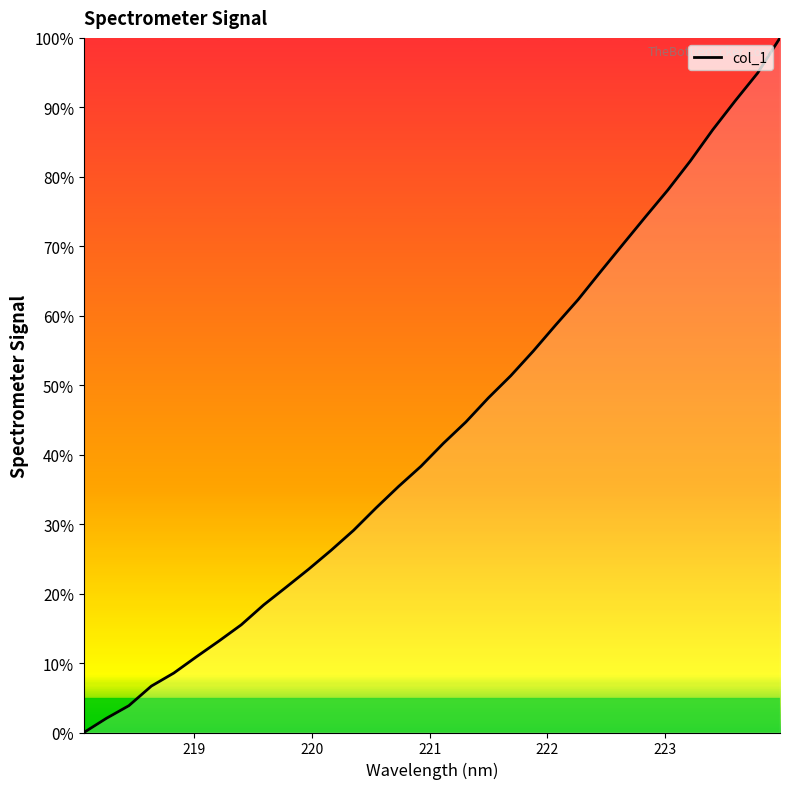

What is the greatest value displayed?

100.0